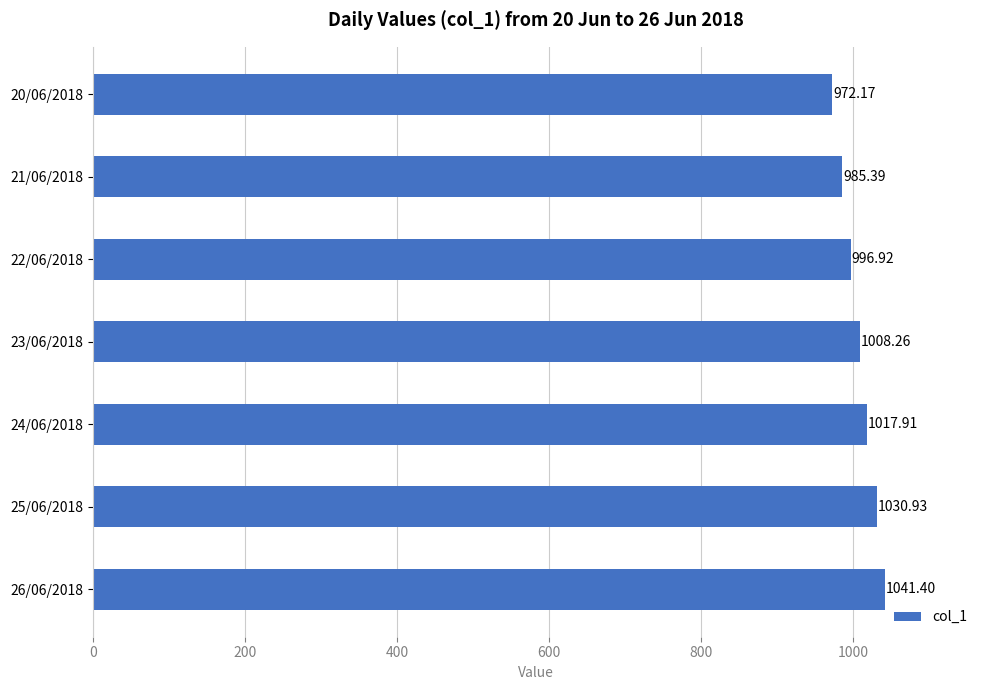

Between 26/06/2018 and 22/06/2018, which is larger?

26/06/2018